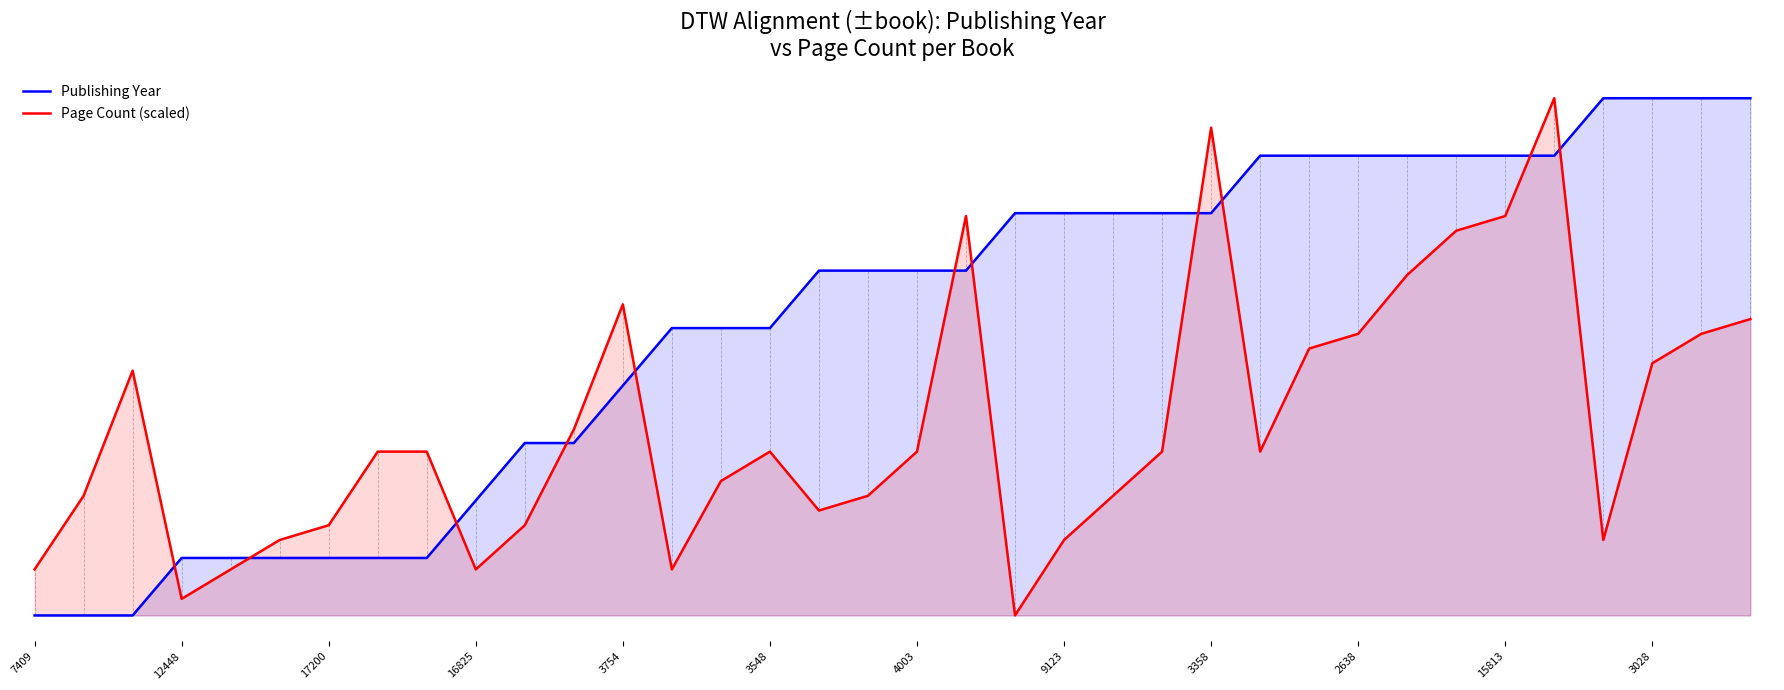

Which series changed the most between 9123 and 32?

Publishing Year